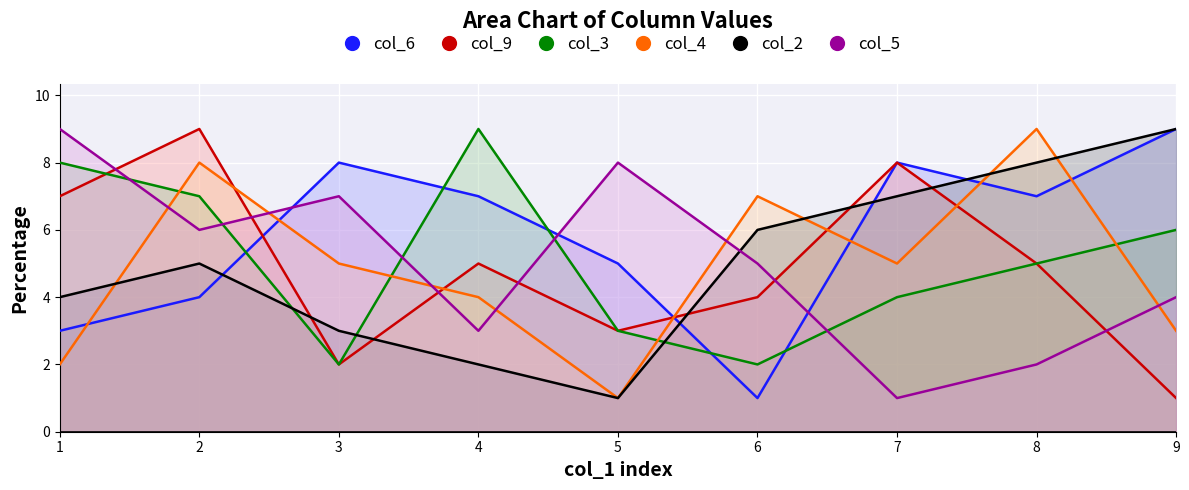

Between which two adjacent categories do col_5 and col_3 first intersect?

1 and 2